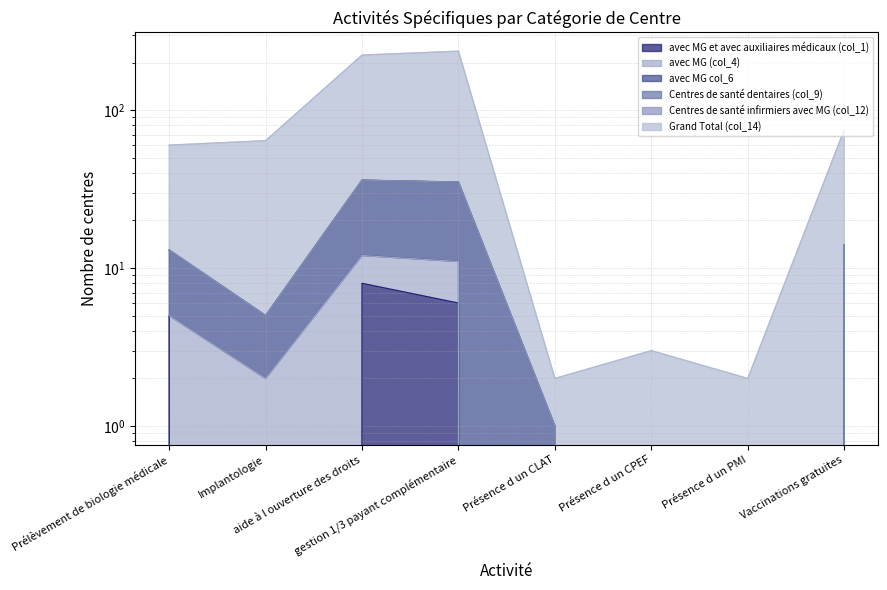

How many data points in avec MG et avec auxiliaires médicaux (col_1) are less than 4?

4